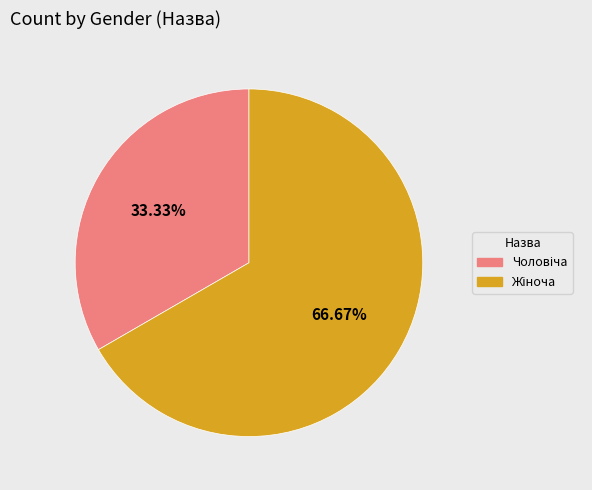

Is there any slice that represents more than half of the pie?

Yes